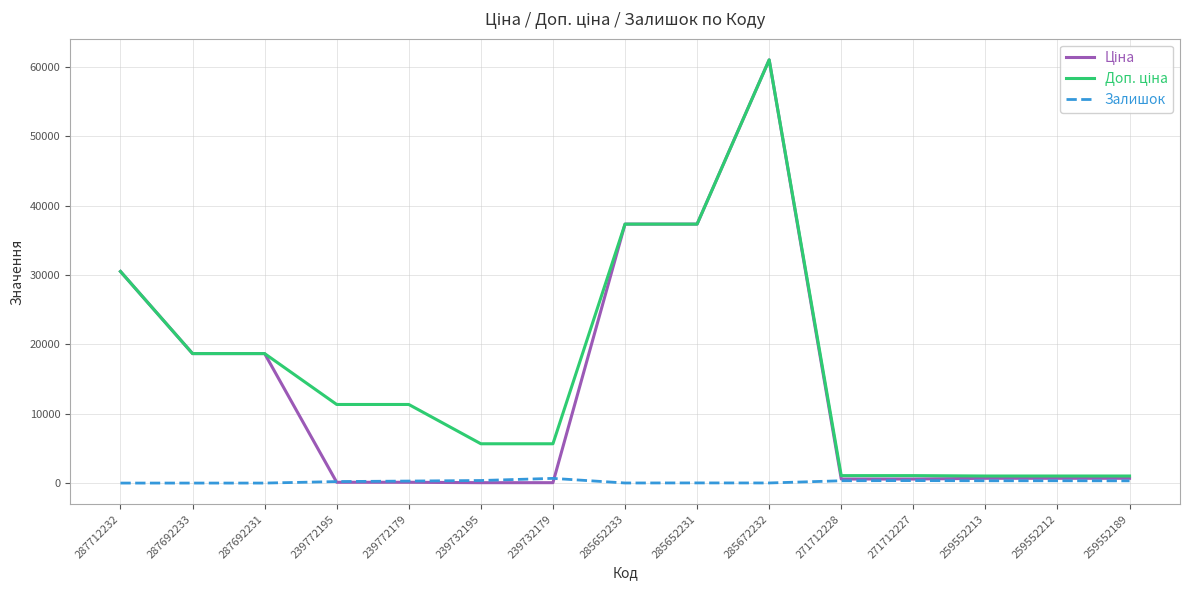

What is the greatest value displayed?

61024.7